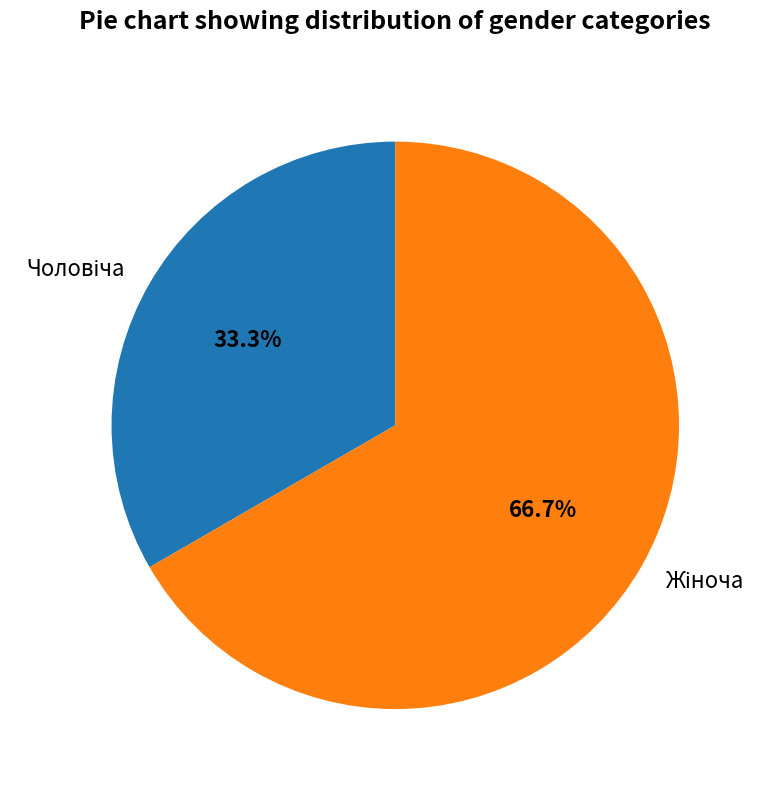

To the nearest percent, what is the average slice percentage?

50%